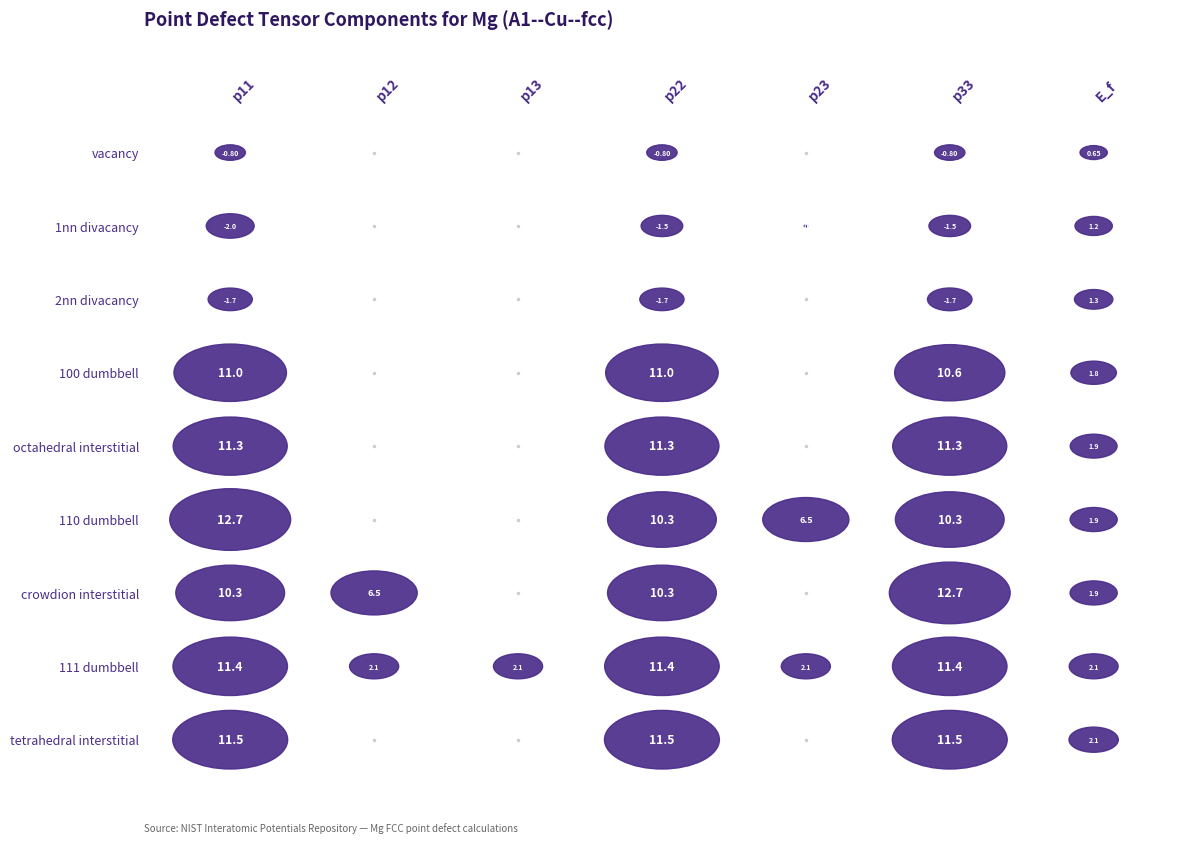

Read the p23 value at 111 dumbbell.

2.1